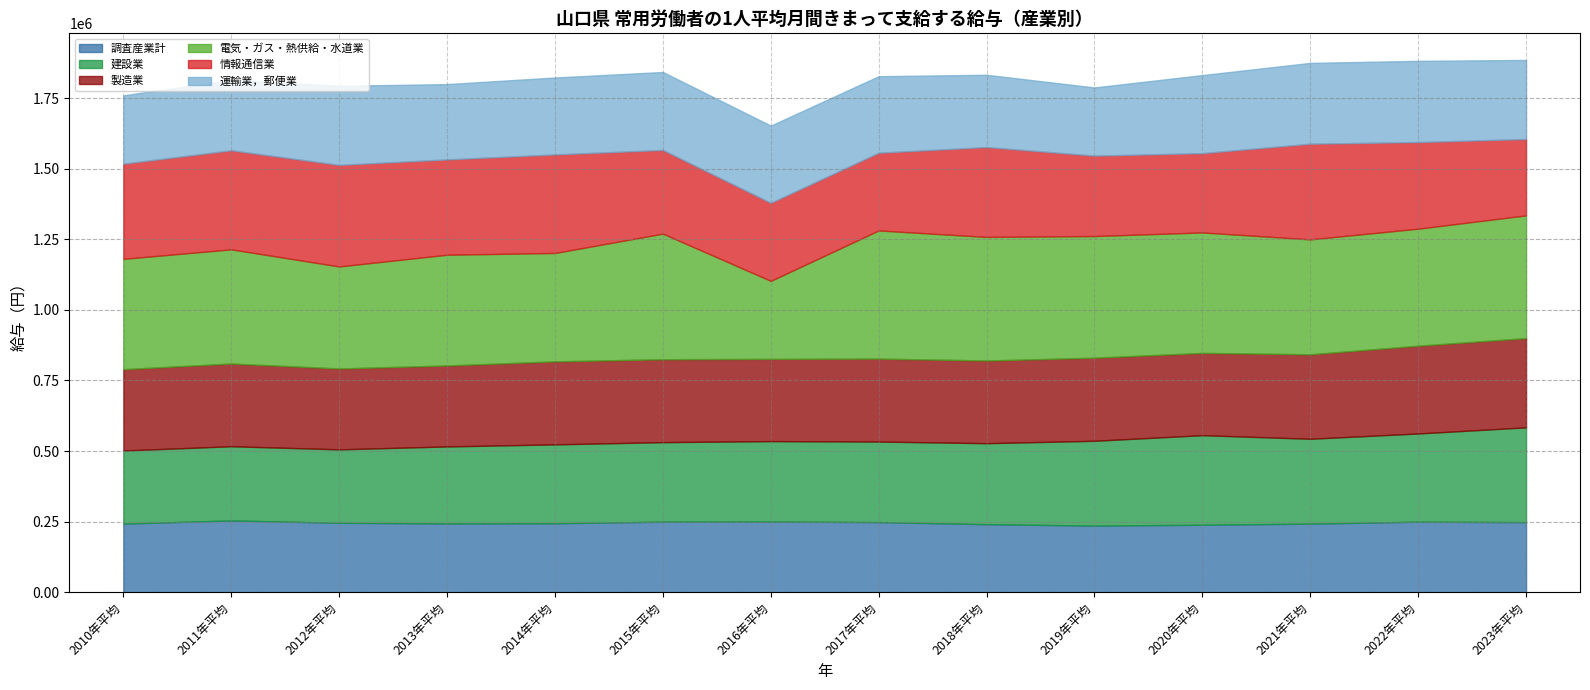

What is the difference between the highest and lowest values at 2018年平均?

196720